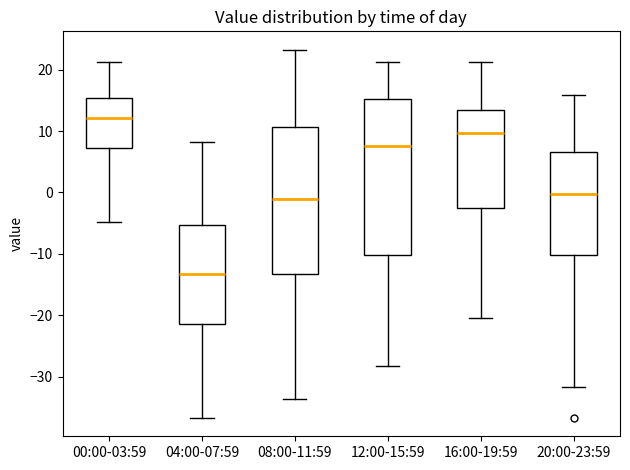

Reading left to right, transcribe this box plot: for each box, give where its median line is, the range the box spans, and where its two whiskers end, as read against the y-axis. The values are not printed on the chart, so give them approximately, as read against the axis.

00:00-03:59: median 12, box 7 to 15, whiskers -5 to 21
04:00-07:59: median -13, box -21 to -5, whiskers -37 to 8
08:00-11:59: median -1, box -13 to 11, whiskers -34 to 23
12:00-15:59: median 8, box -10 to 15, whiskers -28 to 21
16:00-19:59: median 10, box -3 to 13, whiskers -20 to 21
20:00-23:59: median 0, box -10 to 7, whiskers -32 to 16